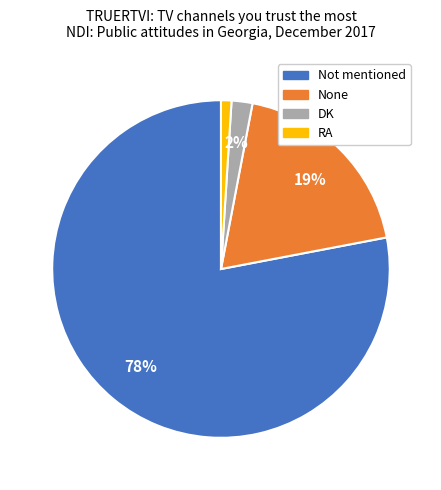

How many slices are in this pie chart?

4